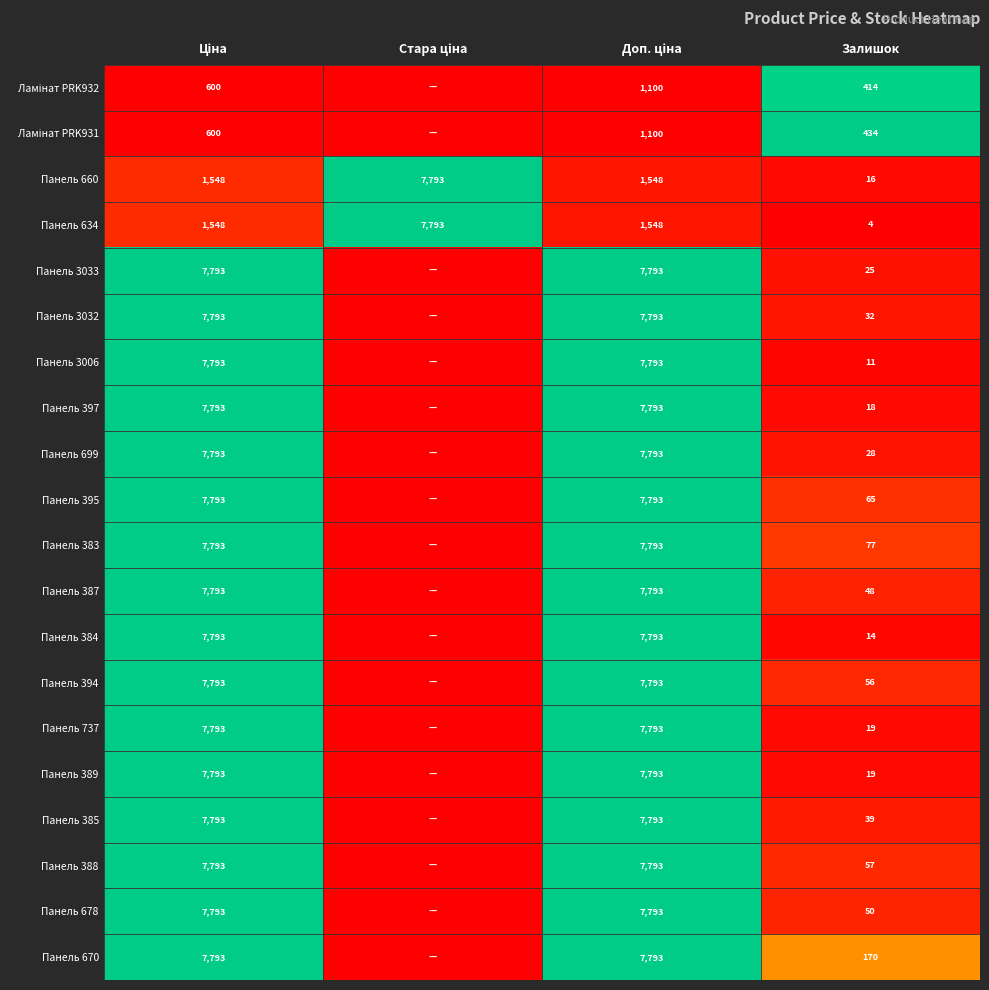

What is the total value across all series at Залишок?

1596